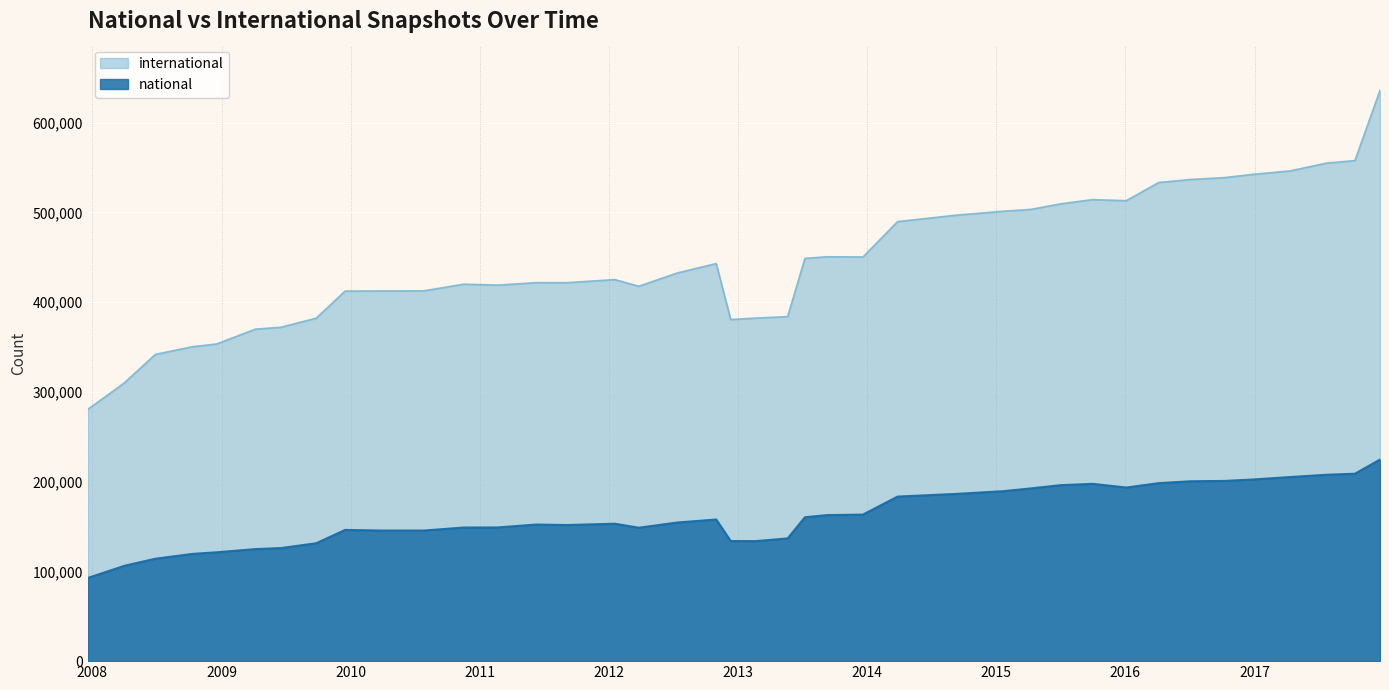

Count the number of categories in the chart.

40